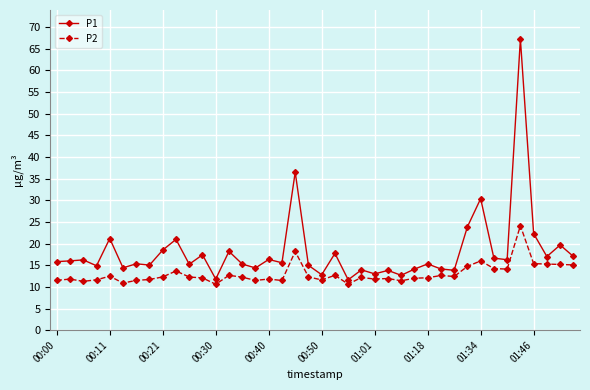

What is the value of the P2 point at the 17th from the left?

11.8